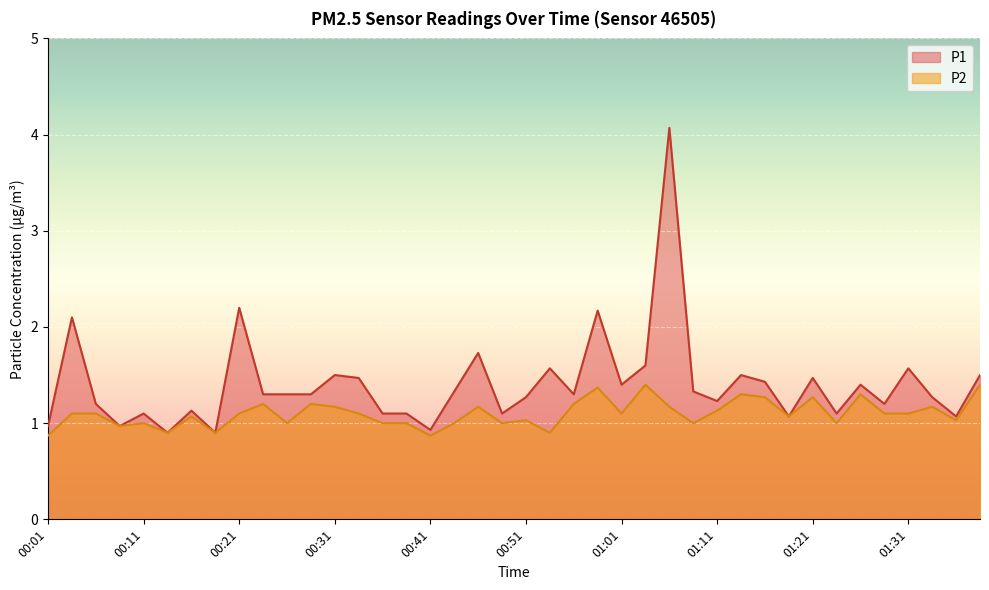

Which series has the largest range (max minus min)?

P1